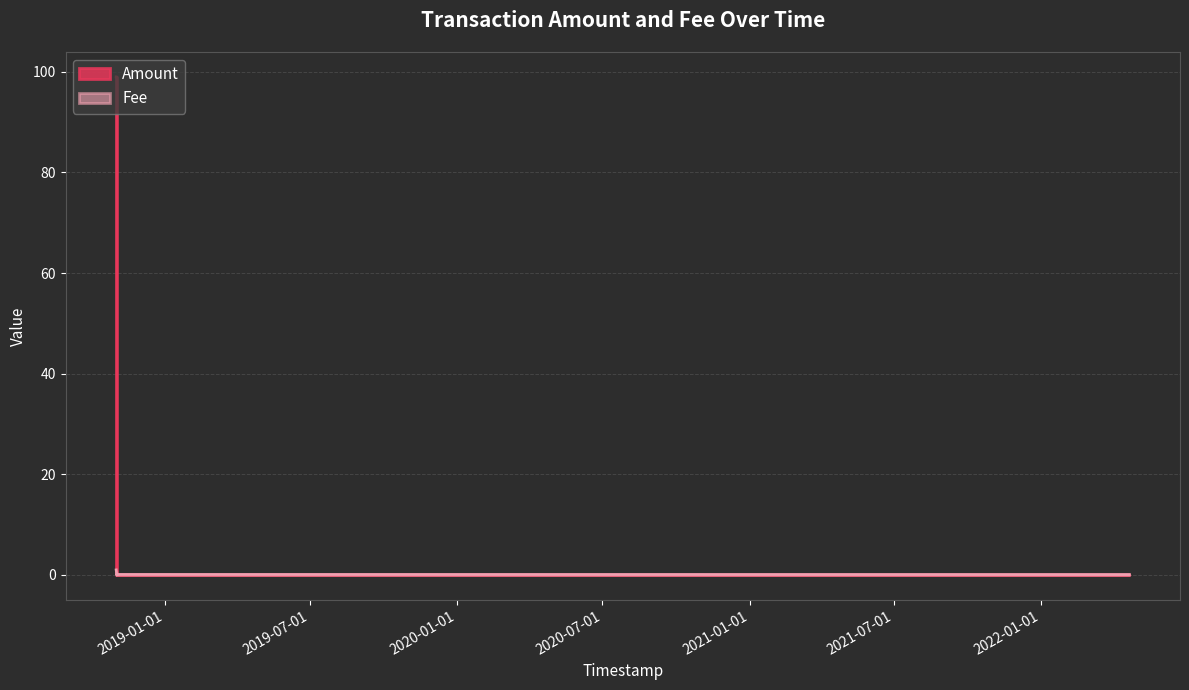

Reading left to right, list all the values displayed in this chart.

99.0	99.0	0.0	0.0